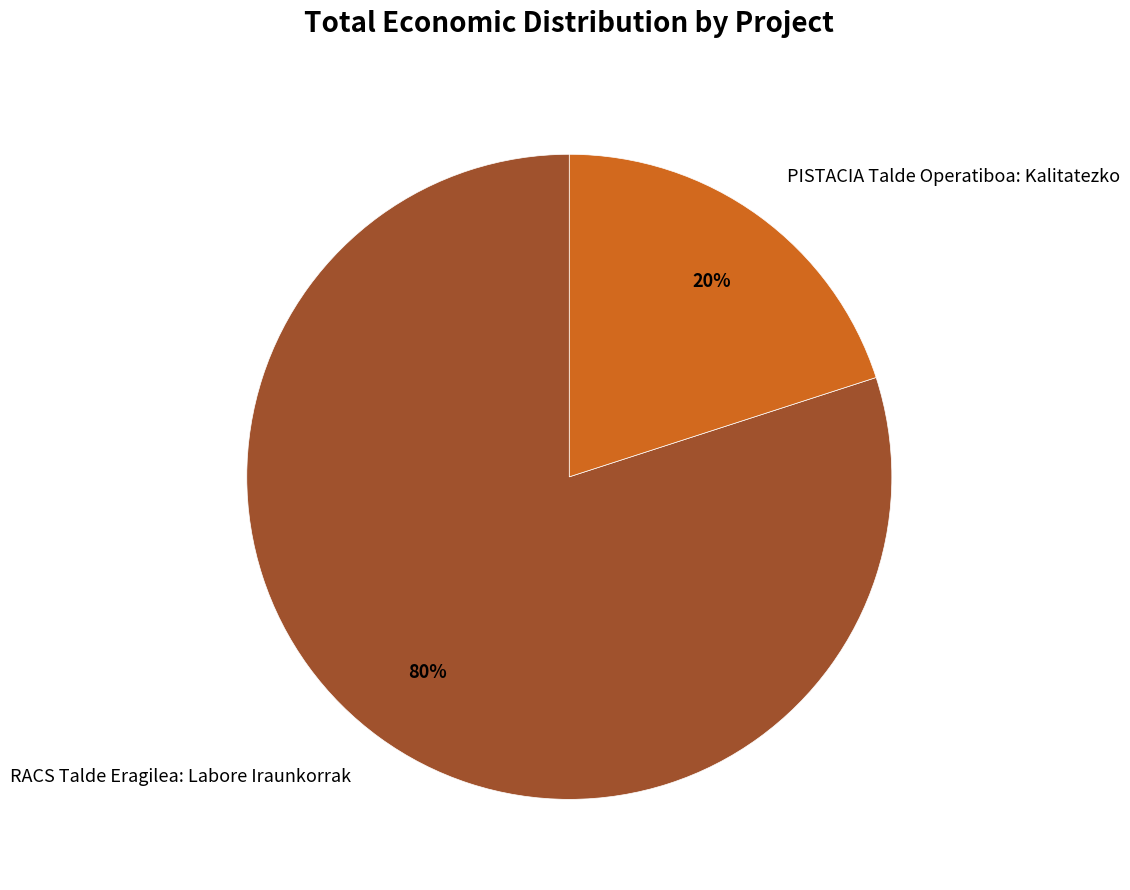

Is it true that PISTACIA Talde Operatiboa: Kalitatezko is 20% of the pie?

True